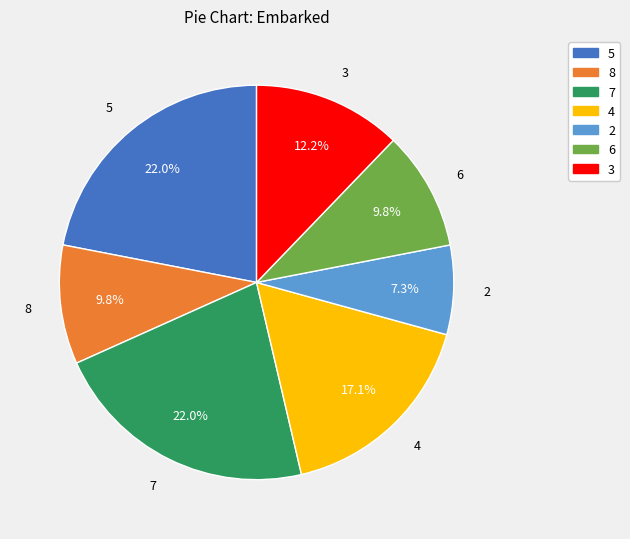

How much of the chart is everything except 5?

78.0%